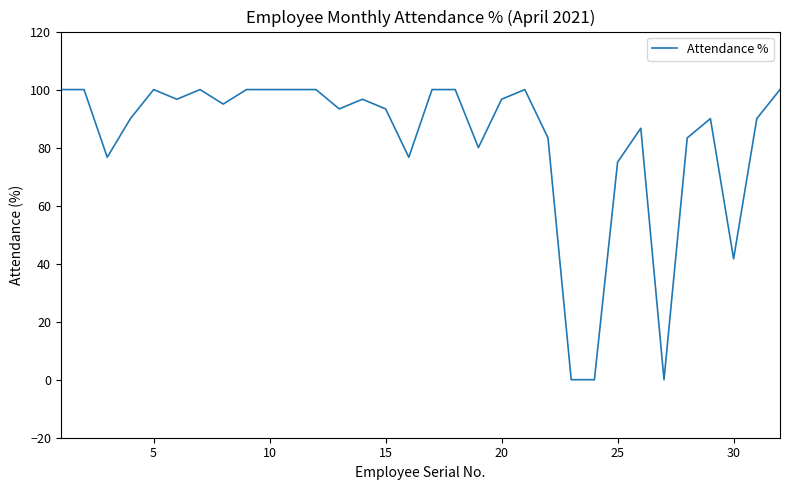

What is the greatest value displayed?

100.0